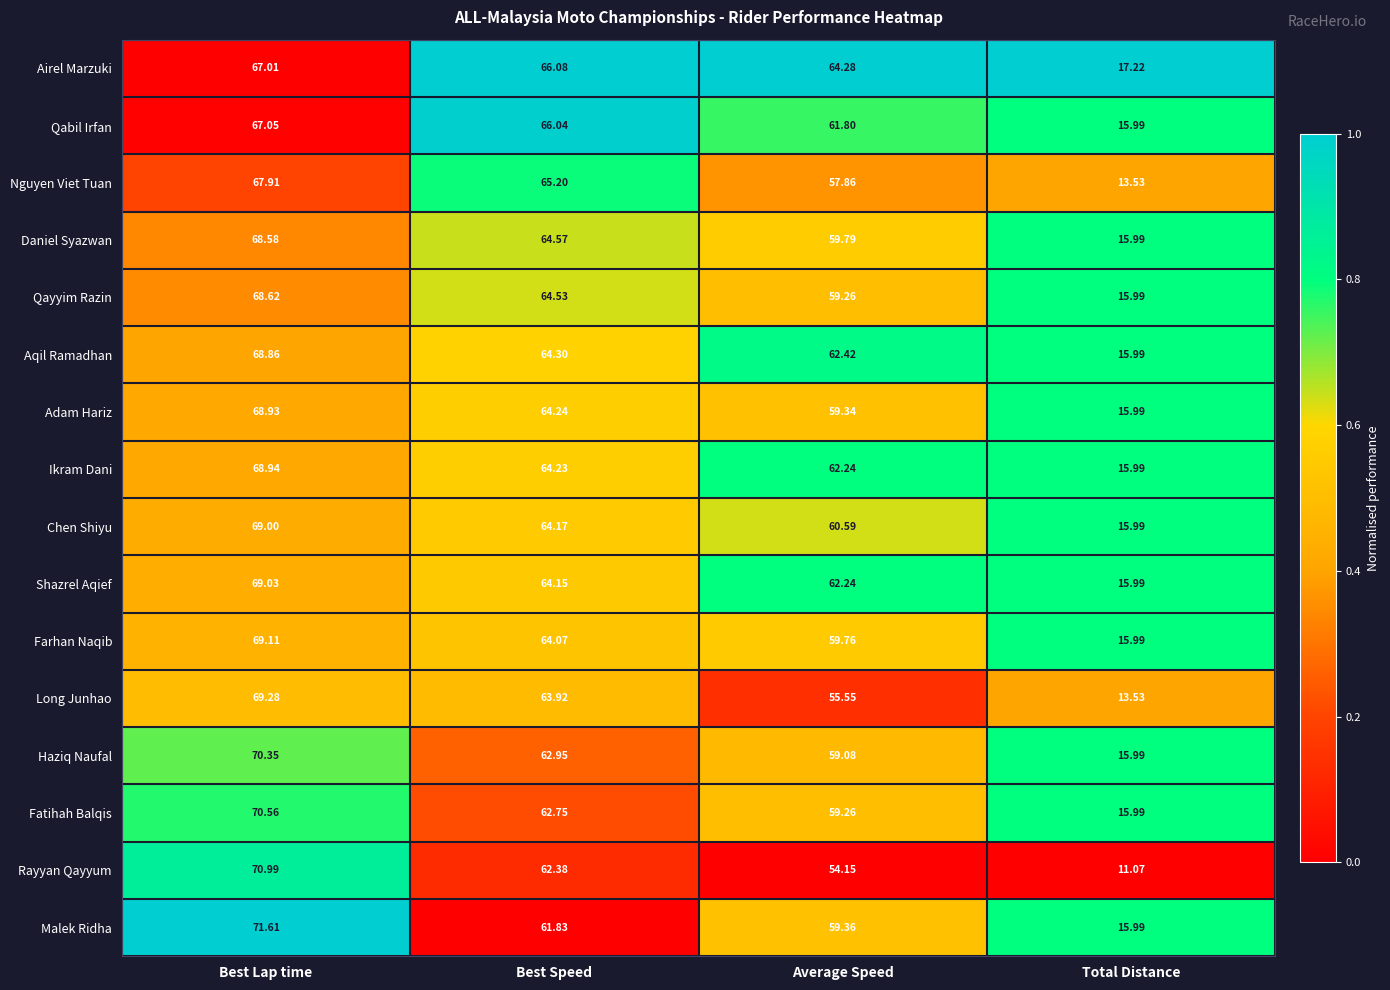

What is the total value across all series at Best Lap time?

1105.8